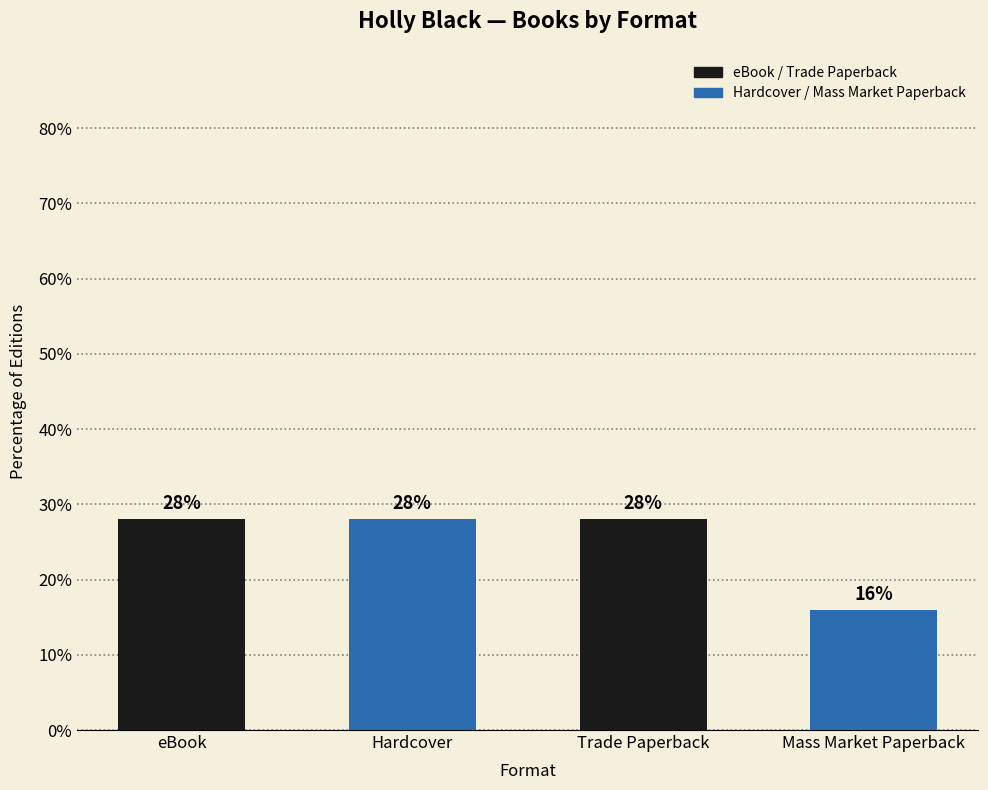

How many values are below 28?

1